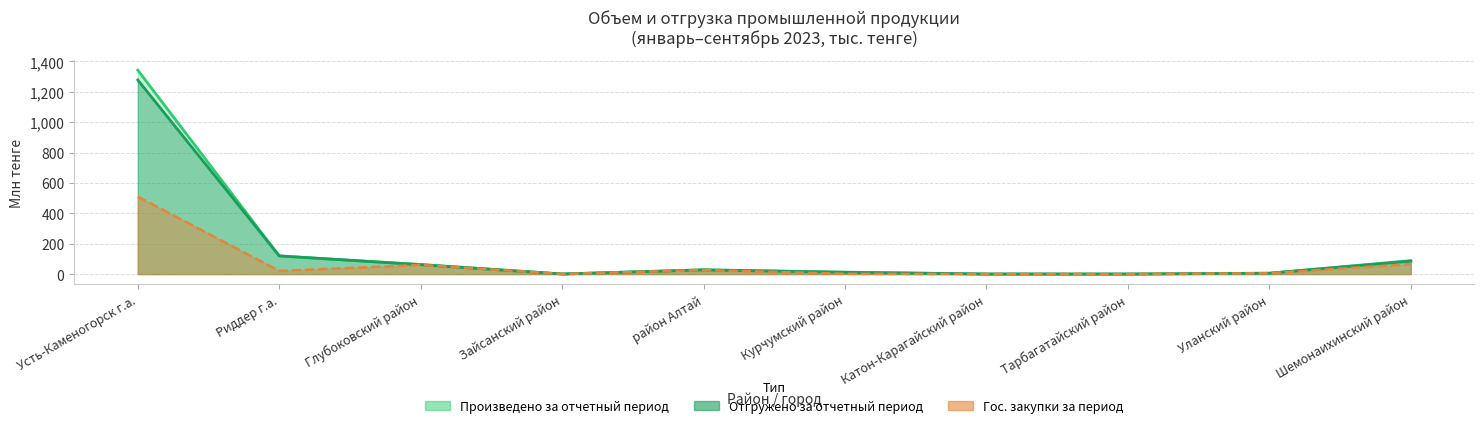

How many data points in Отгружено за отчетный период are above 27?

5